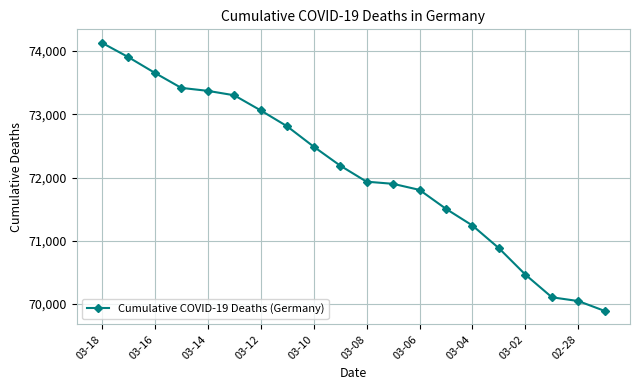

What is the average value?

72105